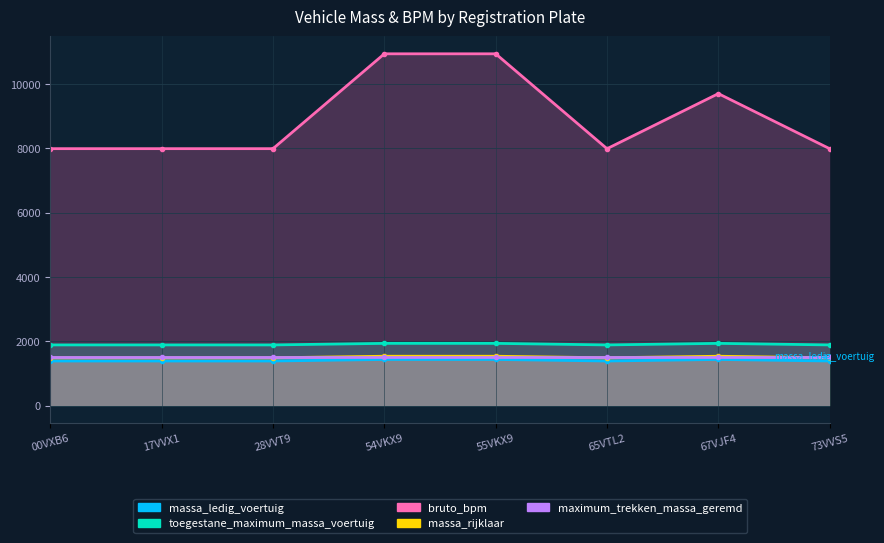

True or false: massa_rijklaar and bruto_bpm intersect in this chart.

False